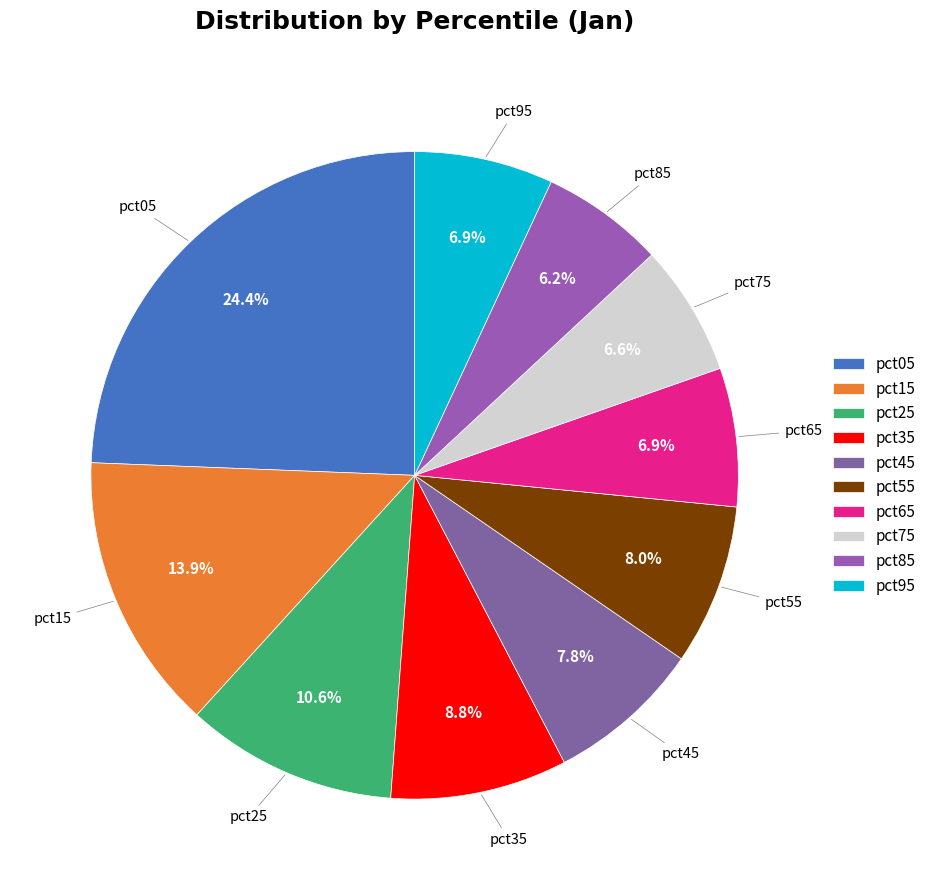

How much of the chart is everything except pct85?

93.8%